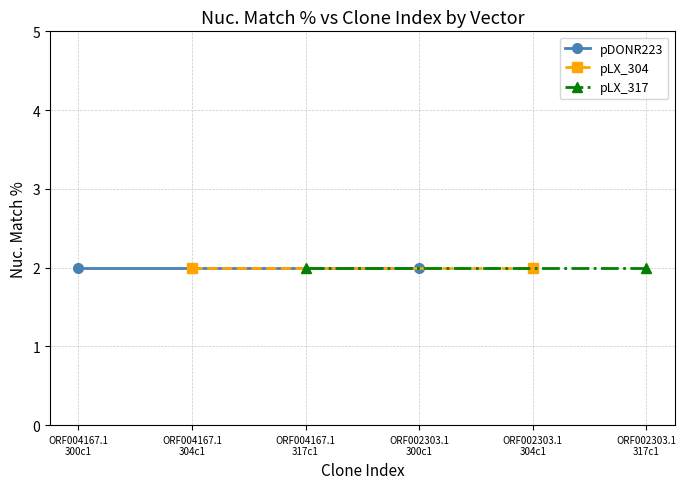

Which label corresponds to the largest value in the chart?

ORF004167.1_s300c1